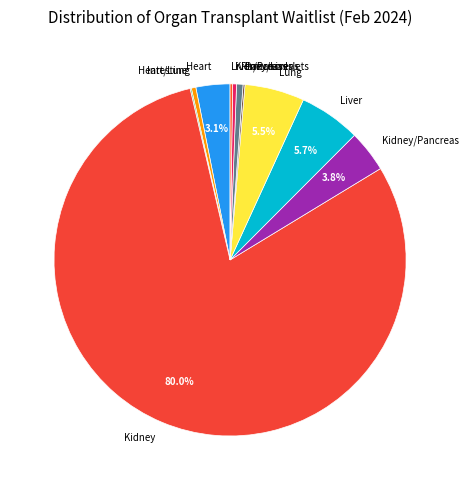

What is the largest slice in the pie chart?

Kidney